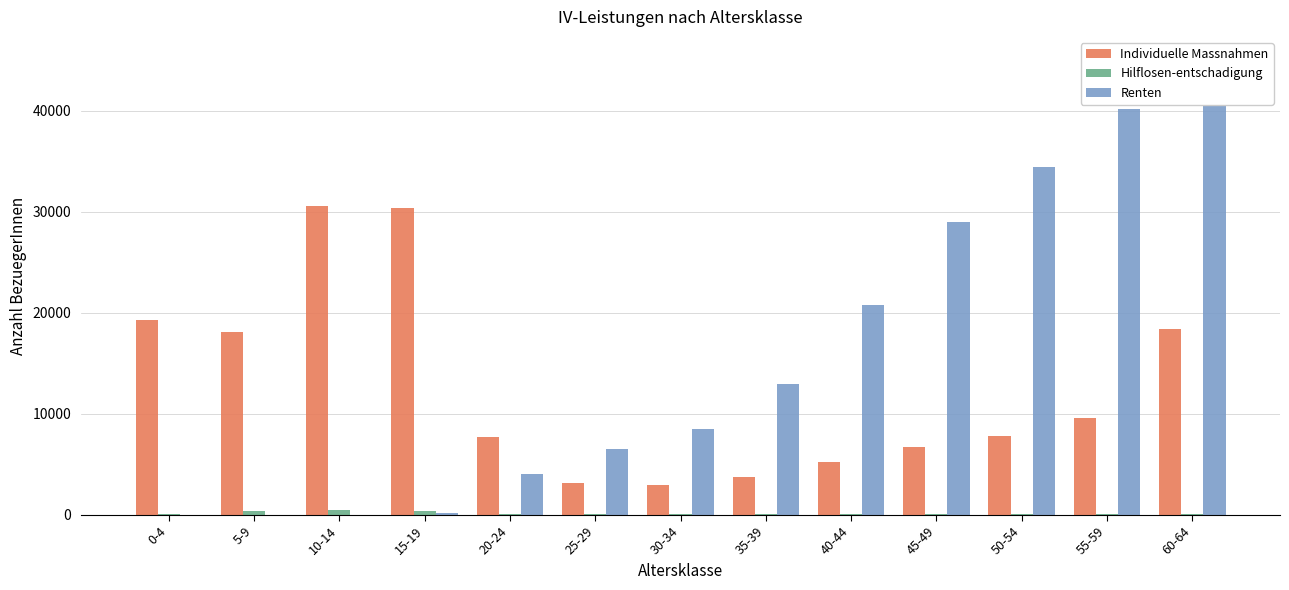

What is the highest value of the Renten series?

45038